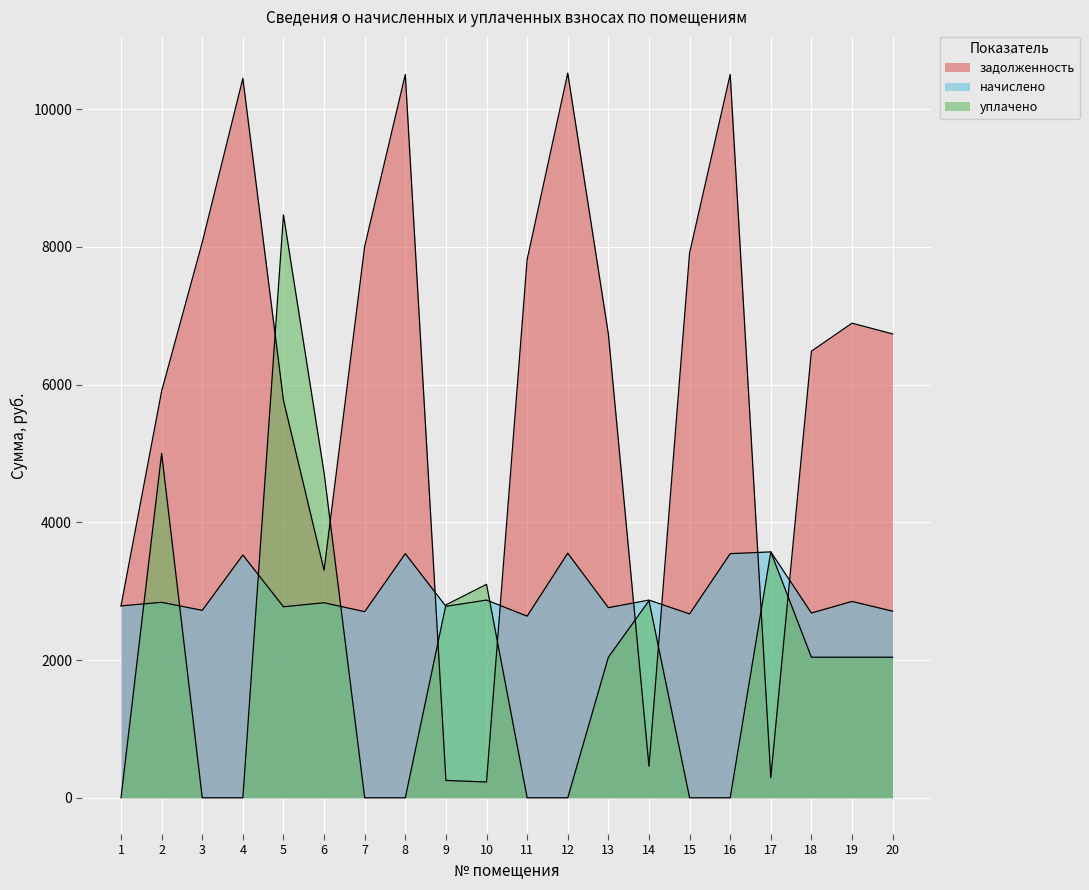

List the labels in order of уплачено value, smallest first.

1, 3, 4, 7, 8, 11, 12, 15, 16, 13, 18, 19, 20, 9, 14, 10, 17, 6, 2, 5